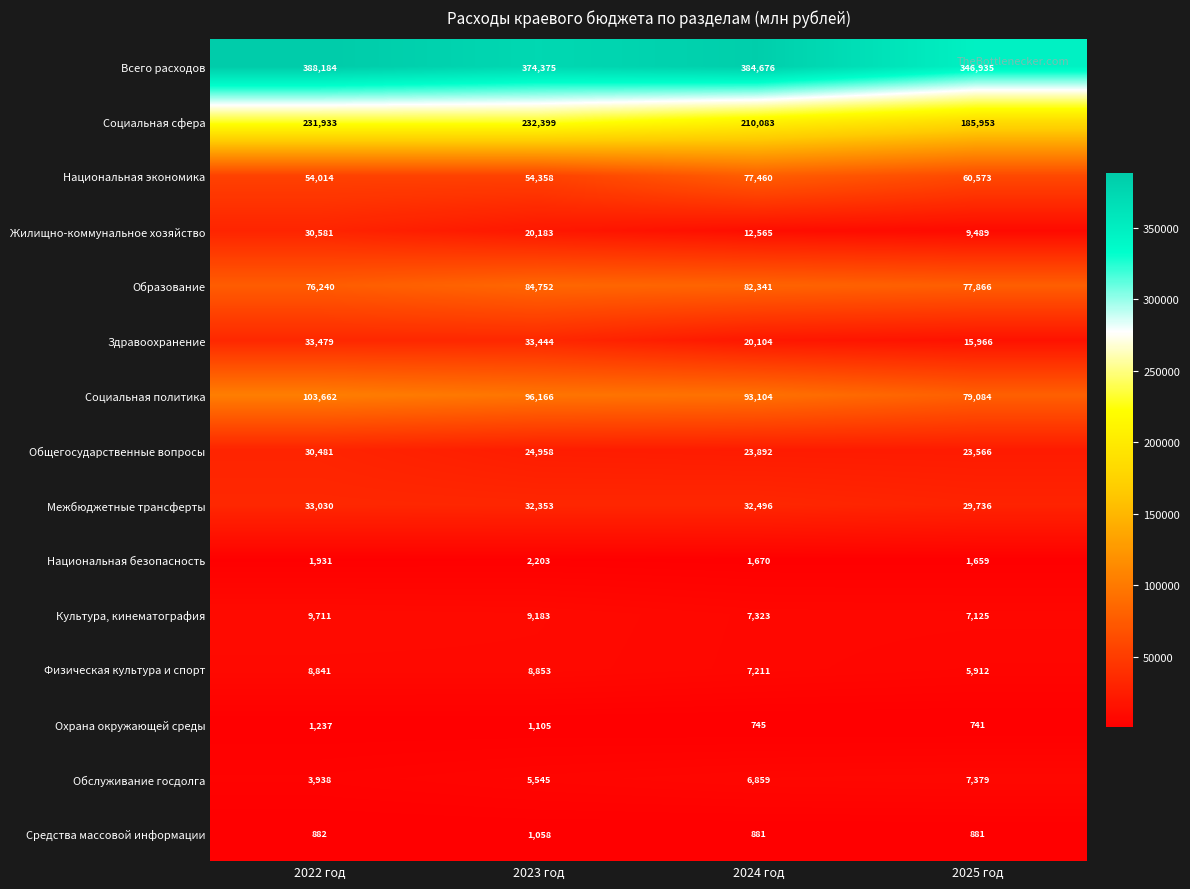

What is the difference between the second highest and minimum values in the Обслуживание госдолга series?

2921